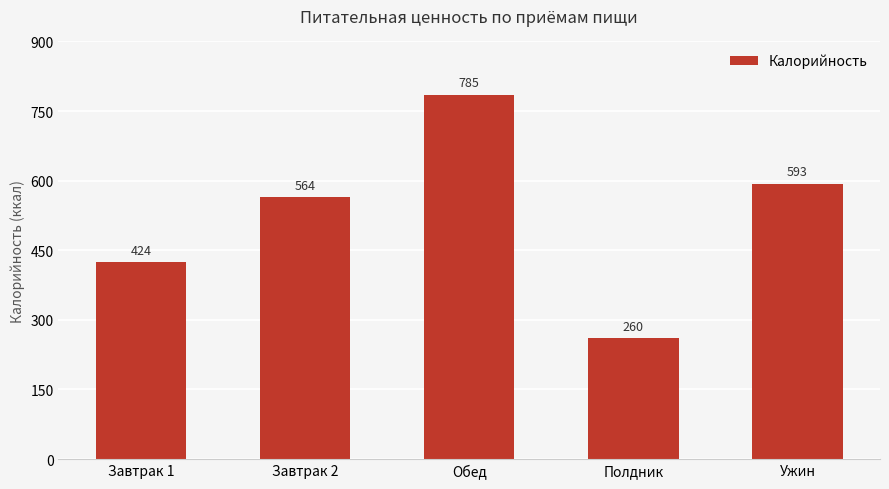

What is the change in value from Завтрак 1 to Ужин?

+169